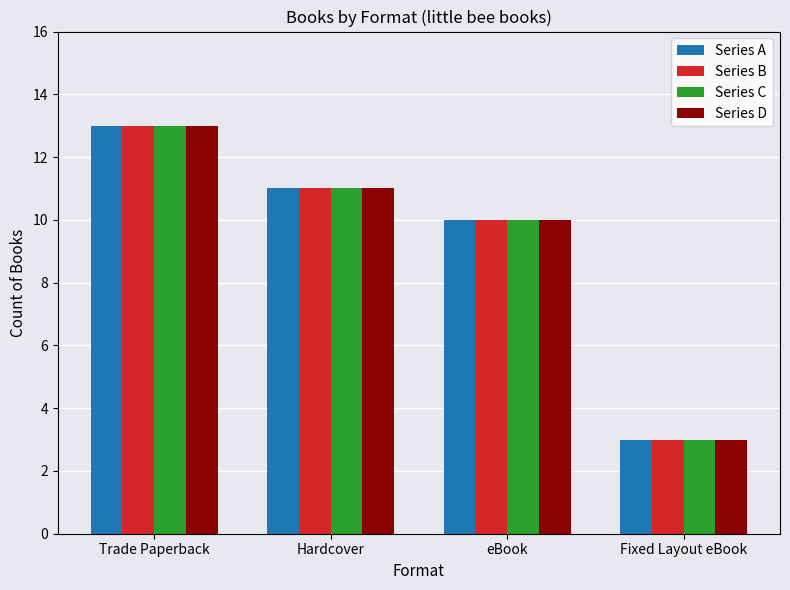

How many data points in Series D are less than 11?

2